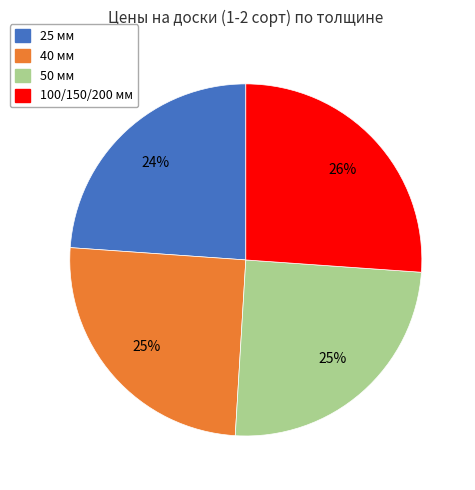

What percentage is the 50 slice, to the nearest percent?

25%